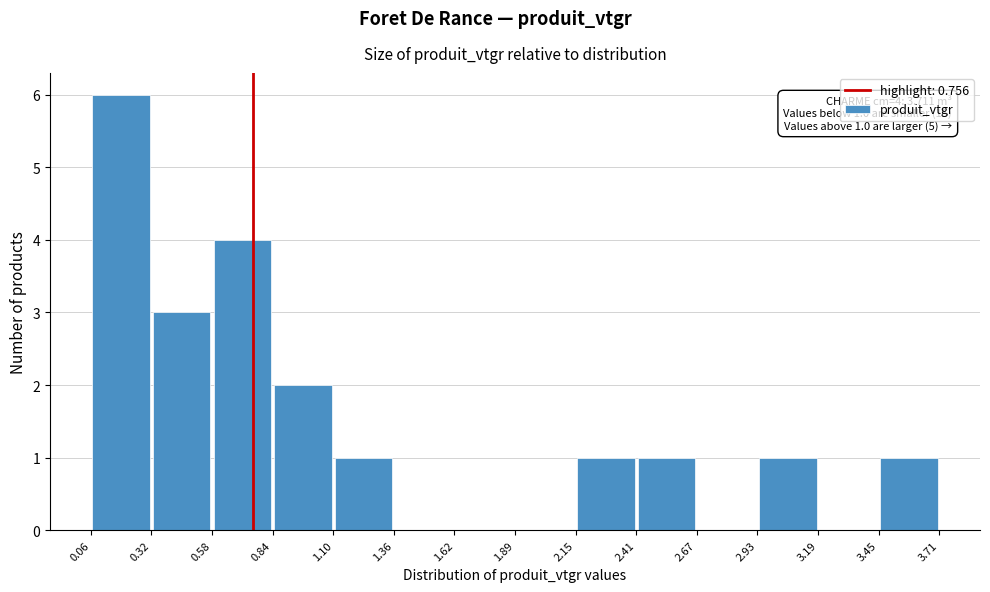

Which range on the x-axis has the tallest bar?

0.06 to 0.32